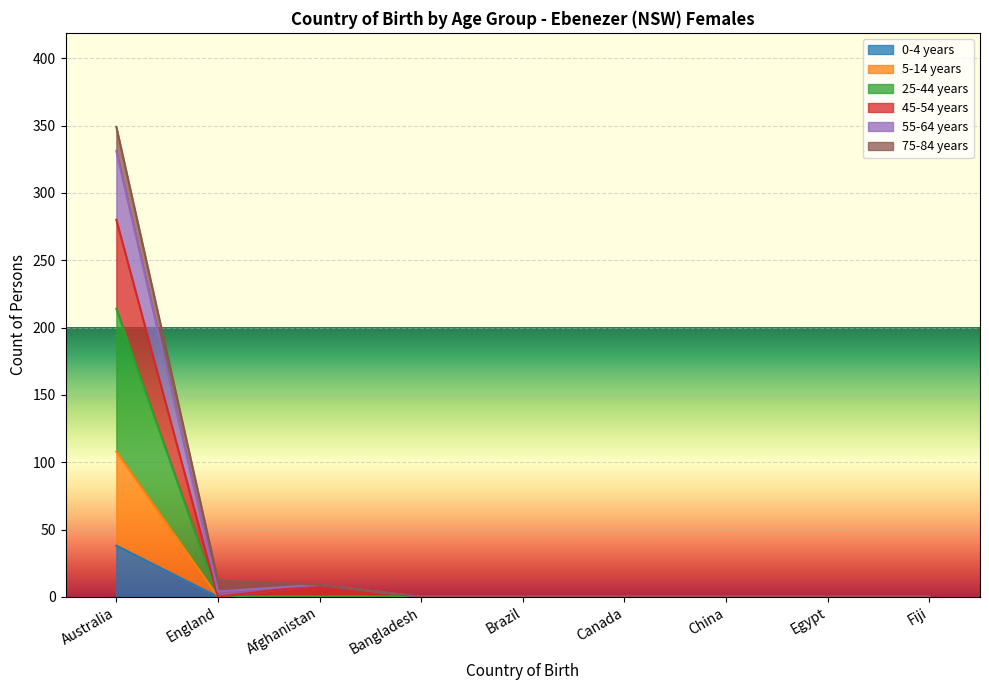

True or false: 0-4 years has a value of 0 at Afghanistan.

True